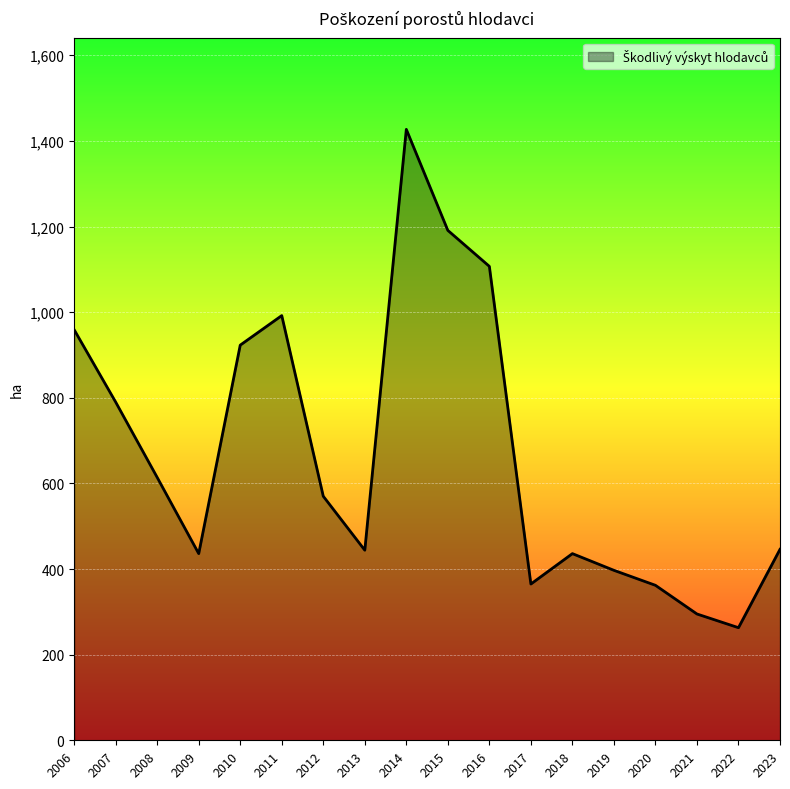

Is it true that the value at 2020 is 201?

False